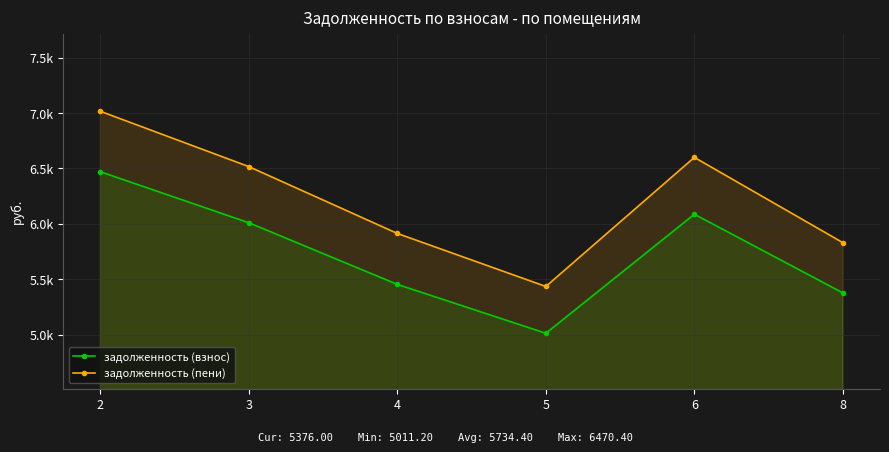

What is the value of the задолженность (взнос) point at the 6th from the left?

5376.0